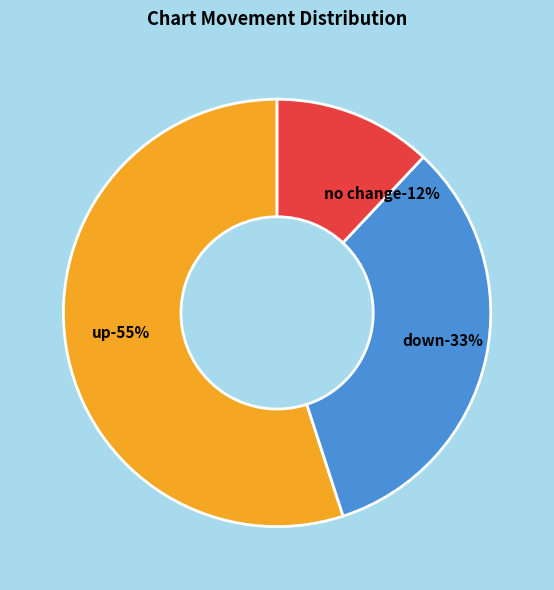

Does - represent more than half of the total?

No